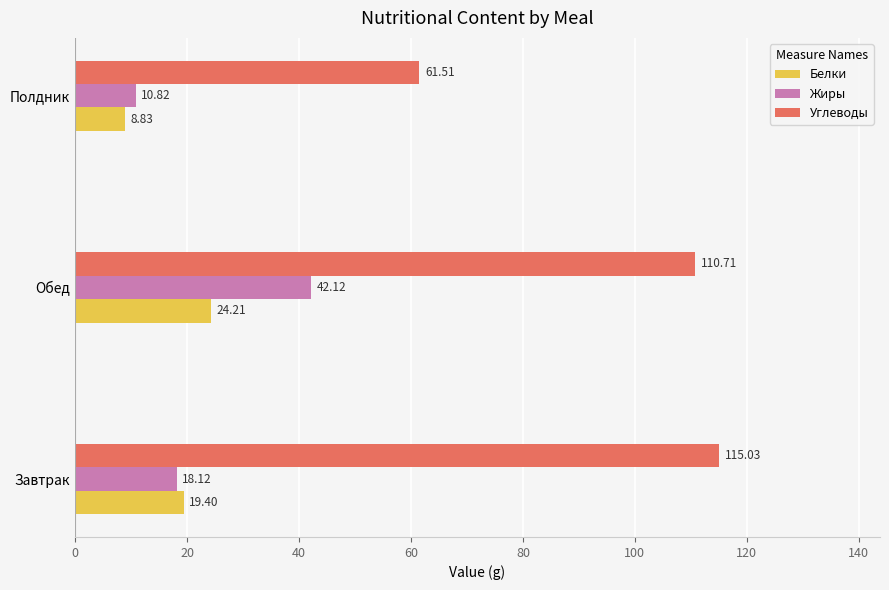

Rank the series by their maximum value, from highest to lowest.

Углеводы, Жиры, Белки